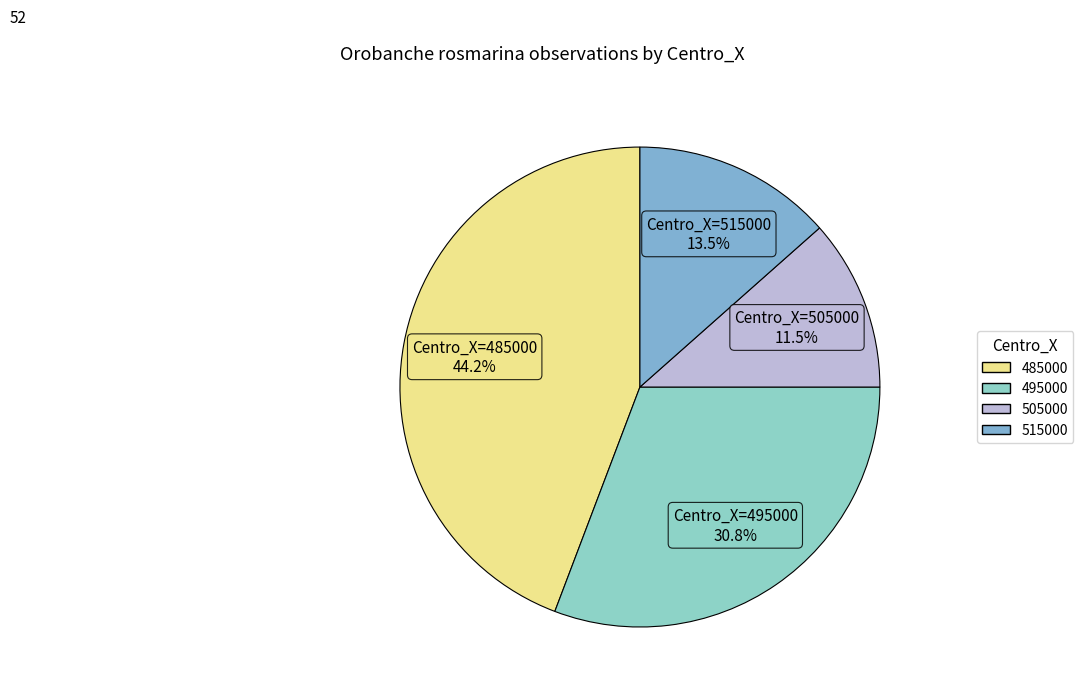

Approximately how many times larger is the value at 515000 compared to 505000?

1.2